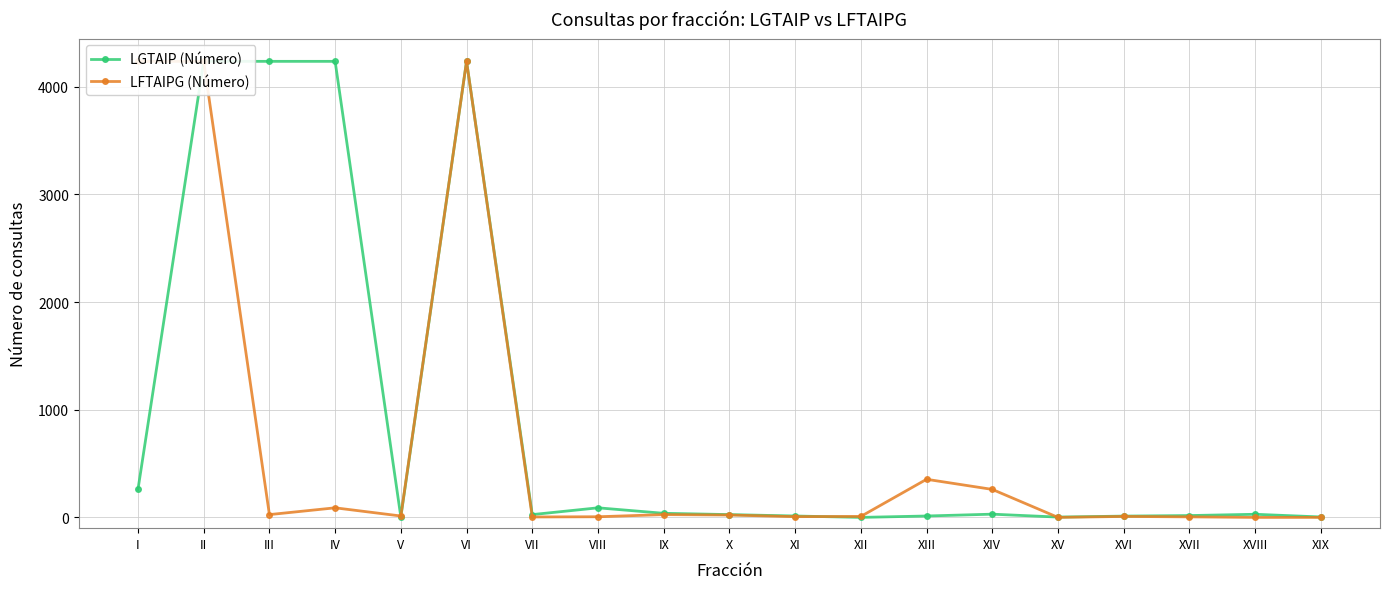

What is the value of the LGTAIP (Número) point at the 19th from the left?

4